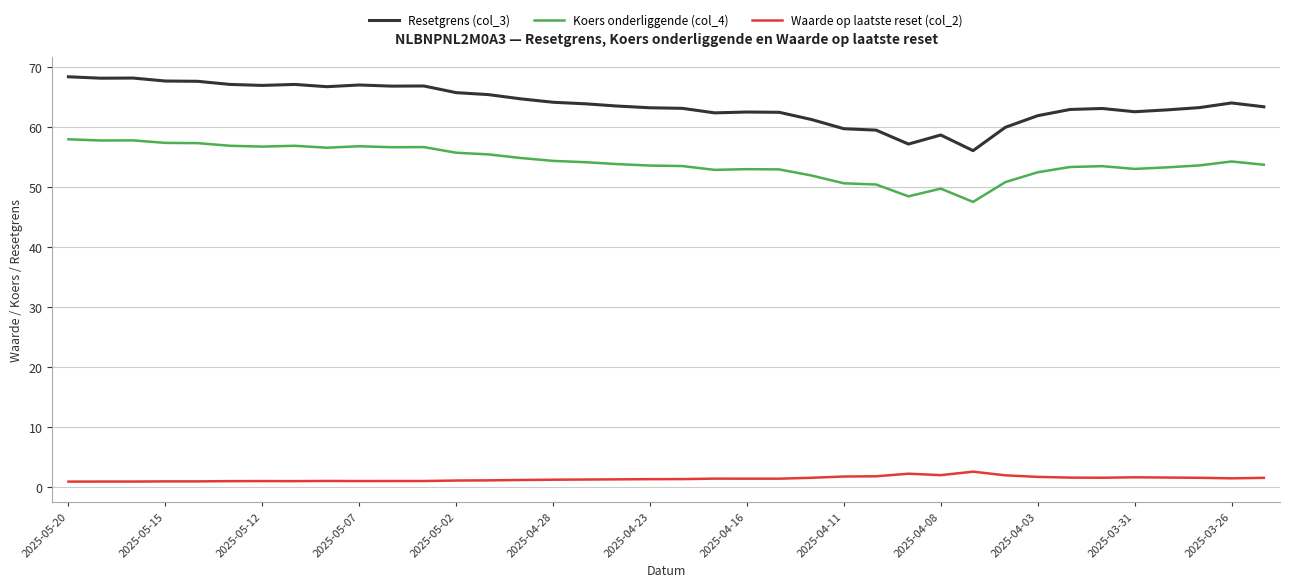

True or false: Waarde op laatste reset (col_2) and Resetgrens (col_3) cross at least once.

False